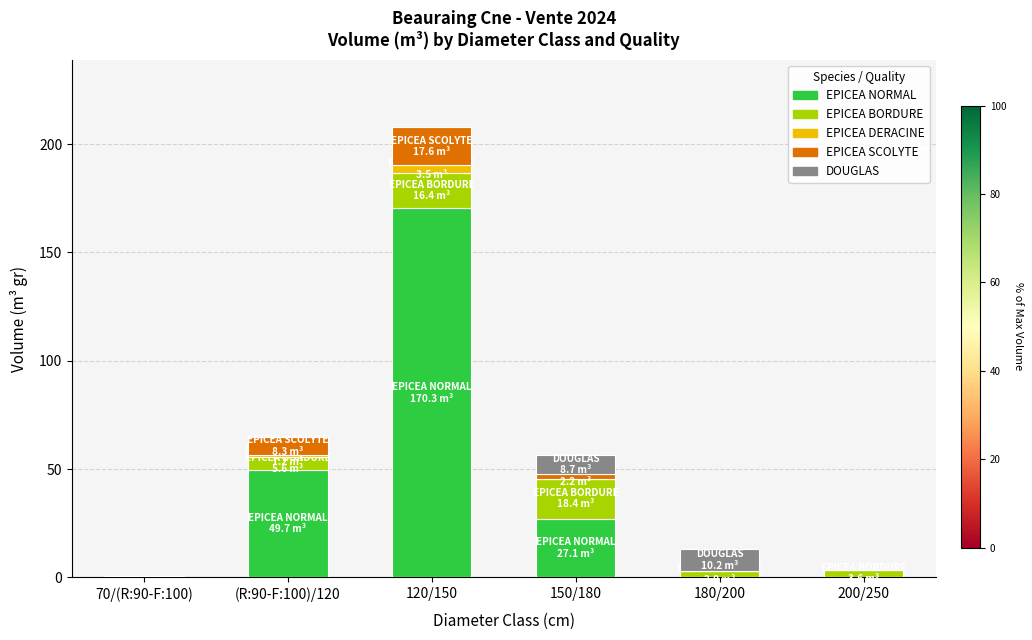

Are the bars grouped side by side (vs. stacked)?

No